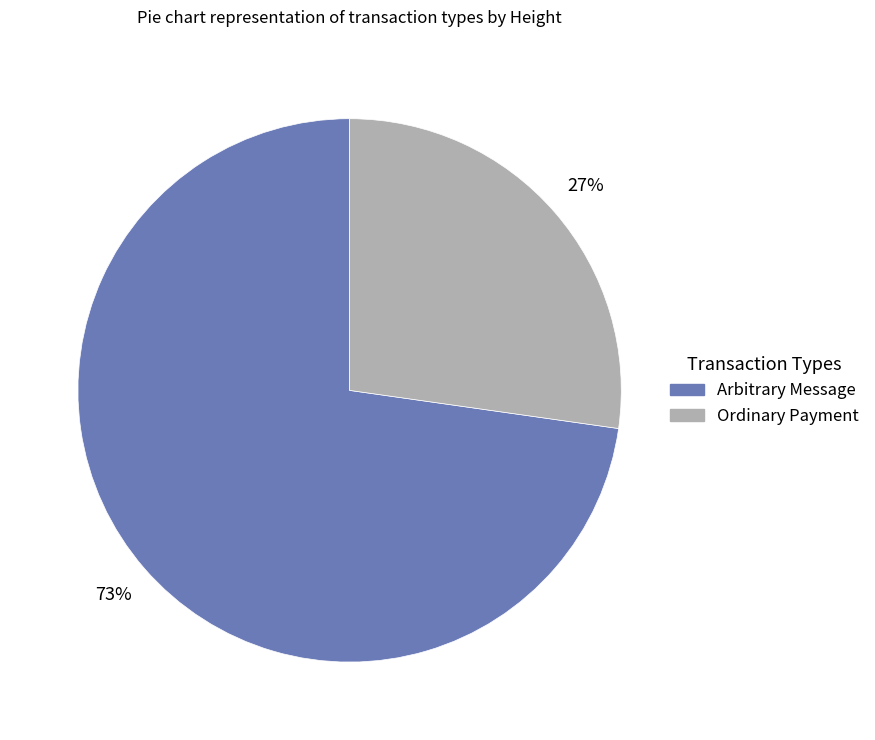

To the nearest percent, what is the average slice percentage?

50%